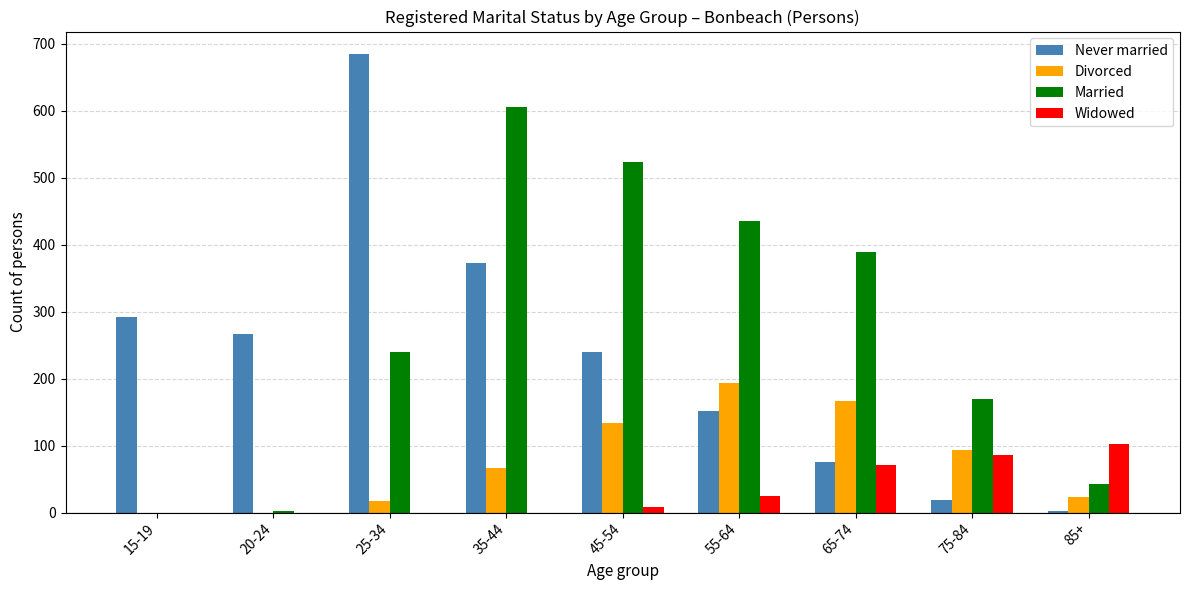

How many groups of bars are there?

9